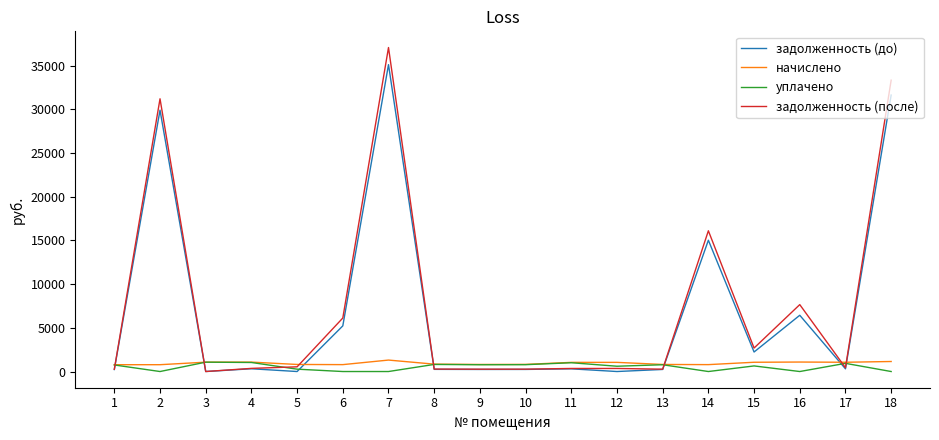

Between which two adjacent categories do задолженность (до) and начислено first intersect?

1 and 2